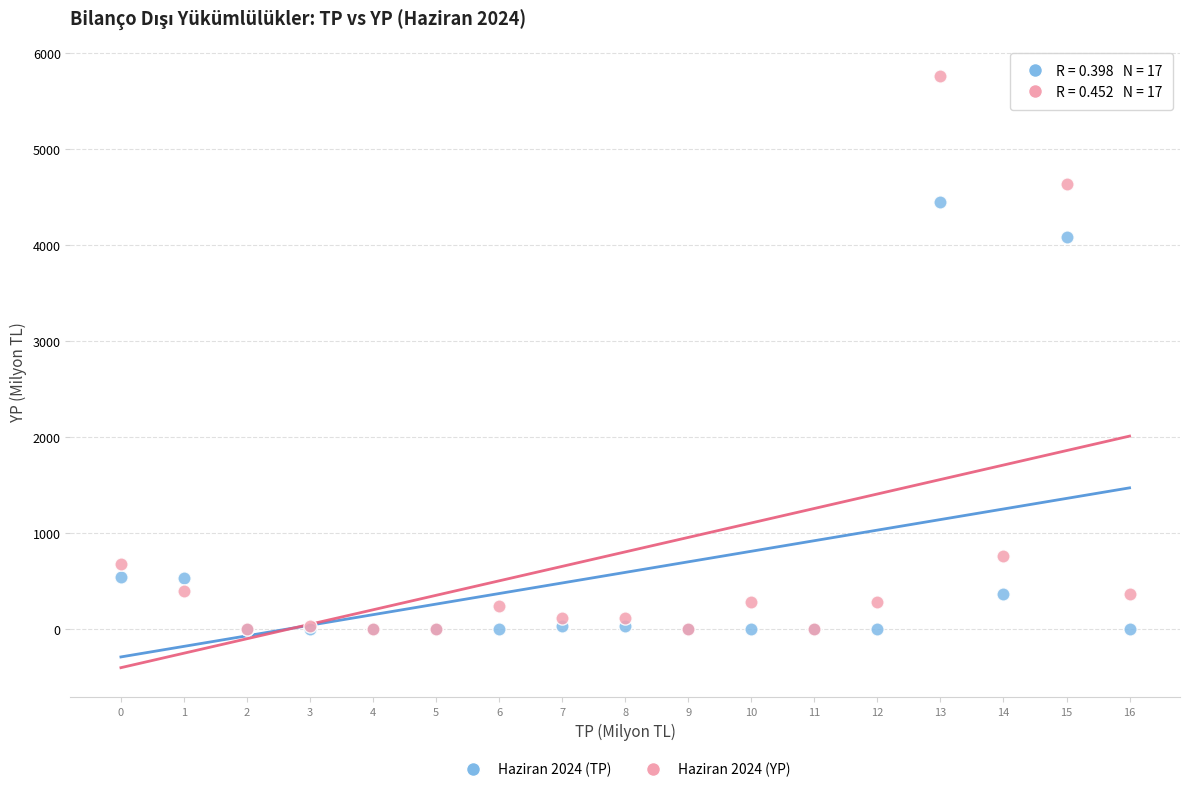

Across all series, what Y value is closest to 2881?

4078.6